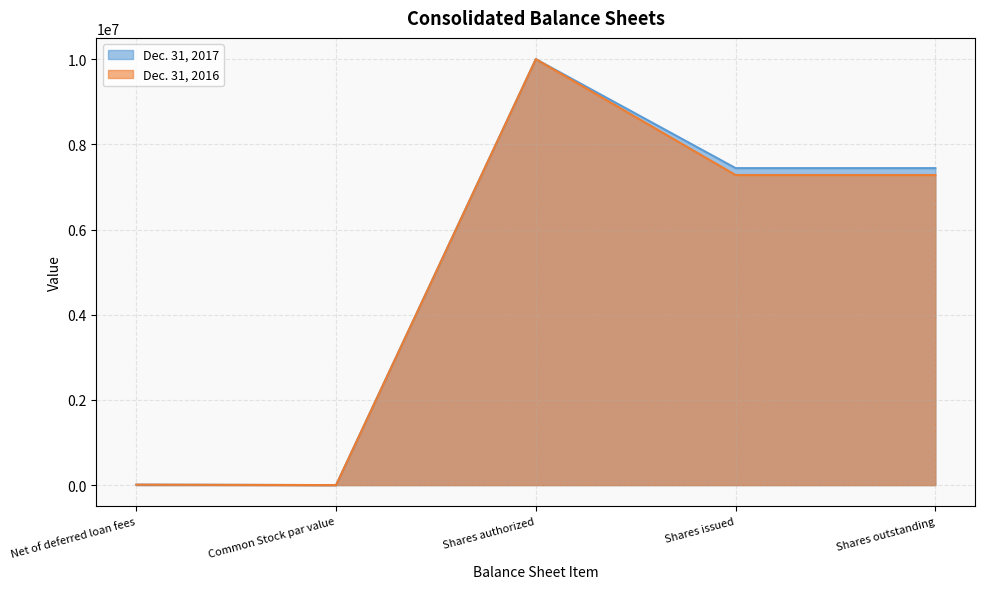

List the series in order of their overall mean, highest first.

Dec. 31, 2017, Dec. 31, 2016